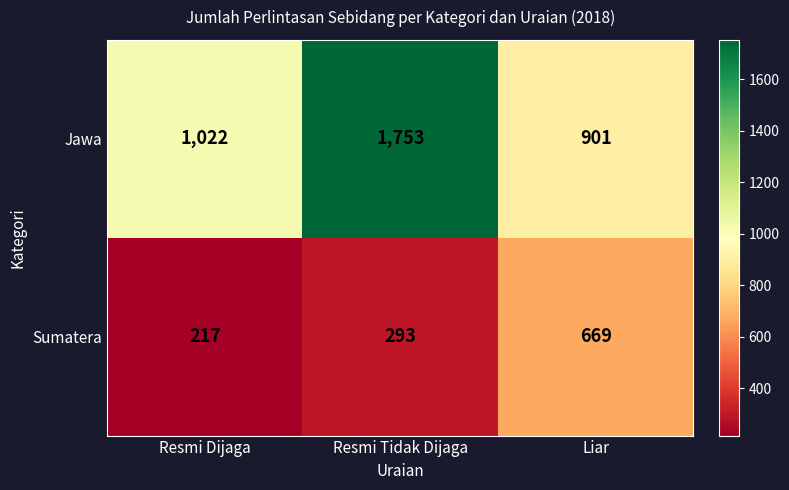

What is the sum of all Sumatera values?

1179